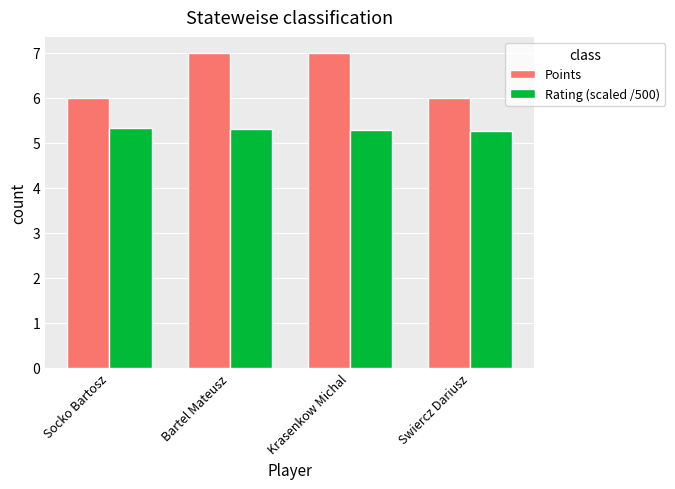

What is the difference between the highest and lowest values at Swiercz Dariusz?

0.7